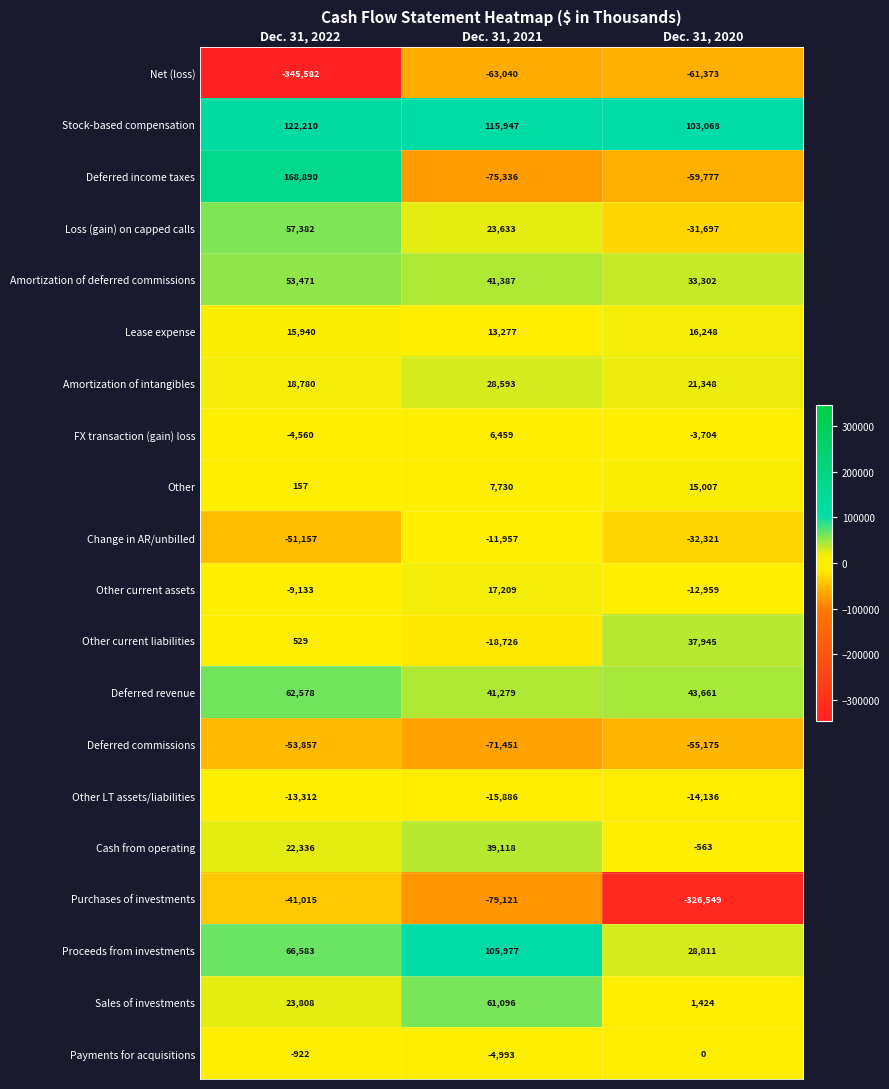

At Dec. 31, 2020, list the series in order from smallest to largest.

Purchases of investments, Net (loss), Deferred income taxes, Deferred commissions, Change in AR/unbilled, Loss (gain) on capped calls, Other LT assets/liabilities, Other current assets, FX transaction (gain) loss, Cash from operating, Payments for acquisitions, Sales of investments, Other, Lease expense, Amortization of intangibles, Proceeds from investments, Amortization of deferred commissions, Other current liabilities, Deferred revenue, Stock-based compensation